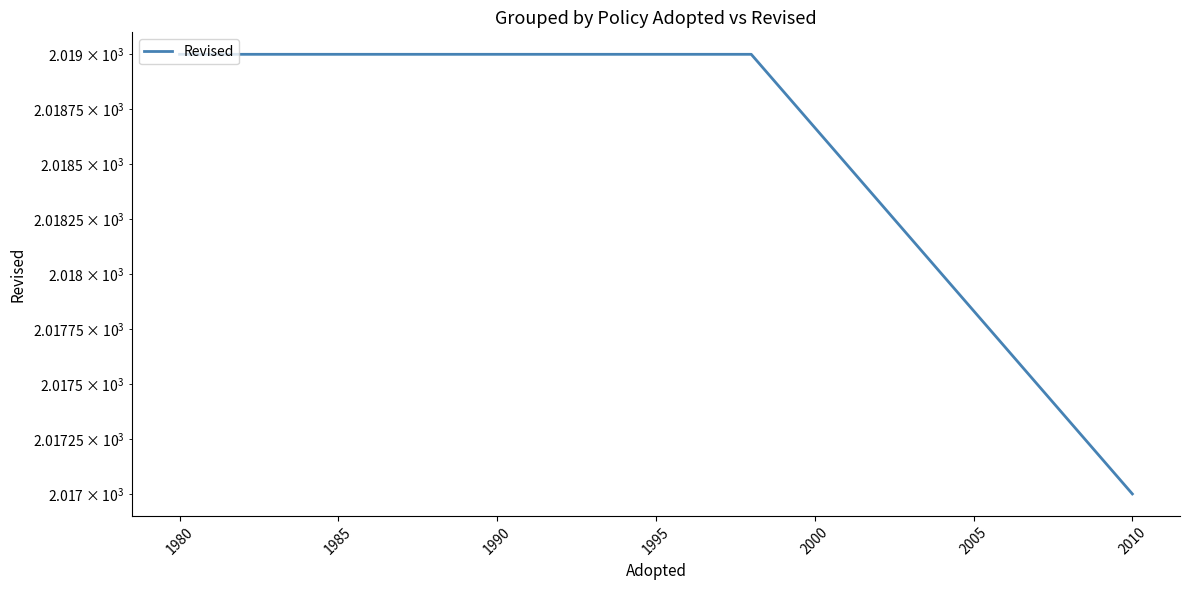

Count the values in the range 2017 to 2019.

3